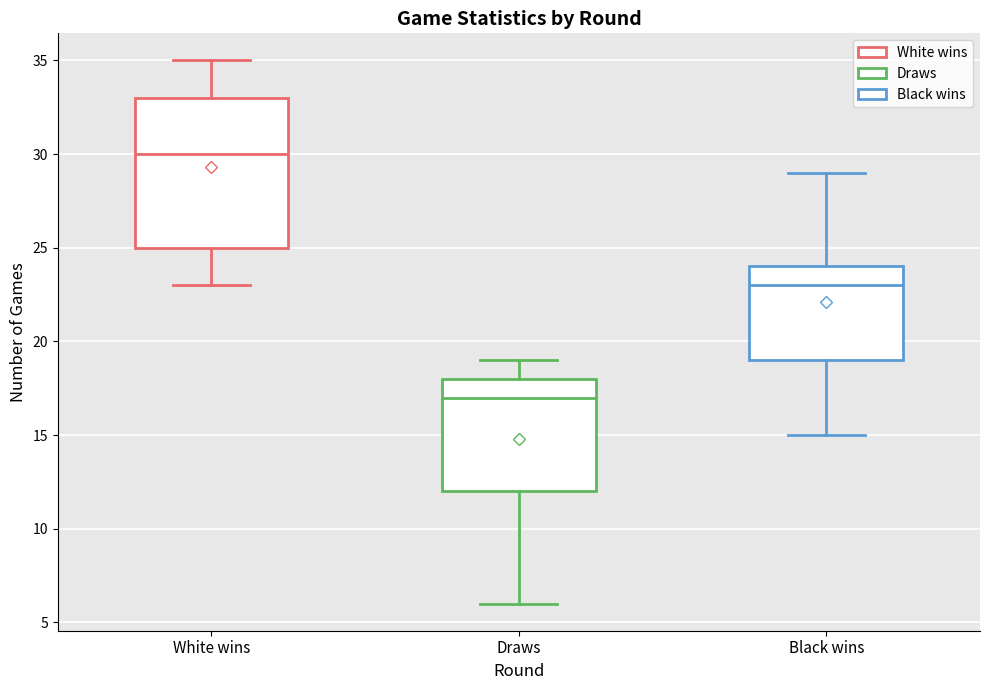

Comparing the boxes themselves (not the whiskers), which one is the tallest?

White wins